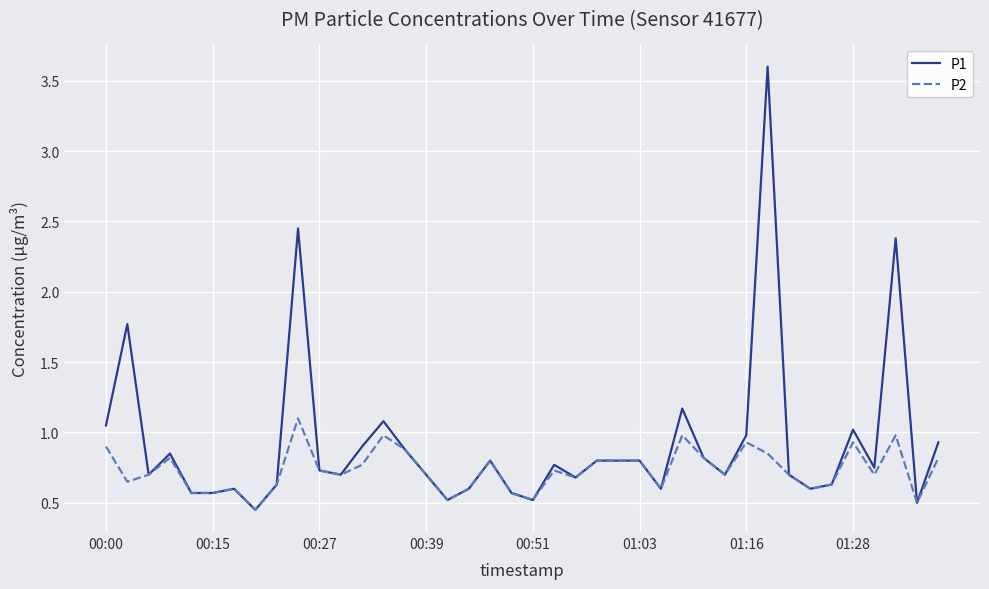

Which series has the widest spread of values?

P1